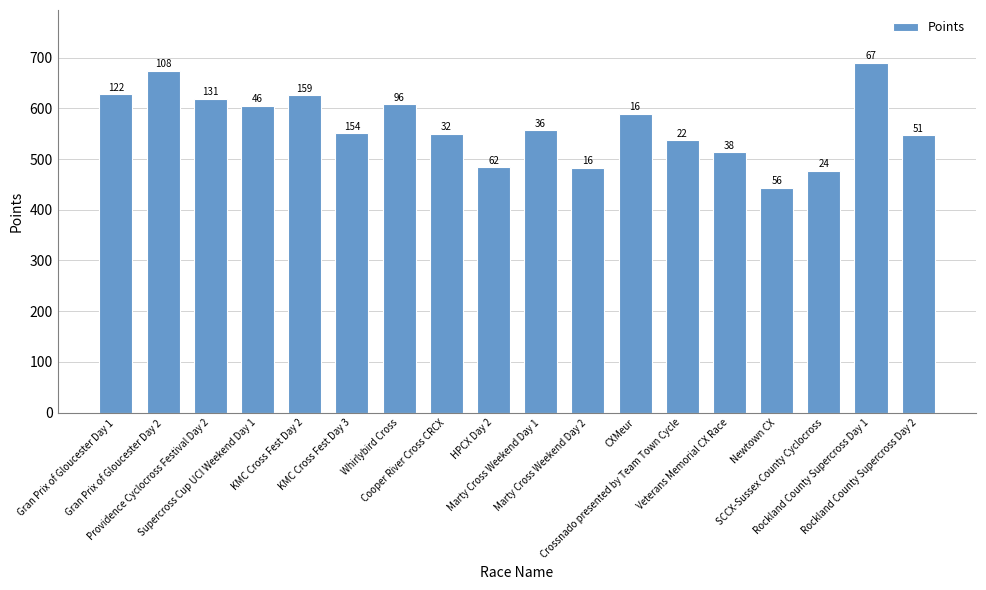

What is the label of the 11th bar from the right?

Cooper River Cross CRCX